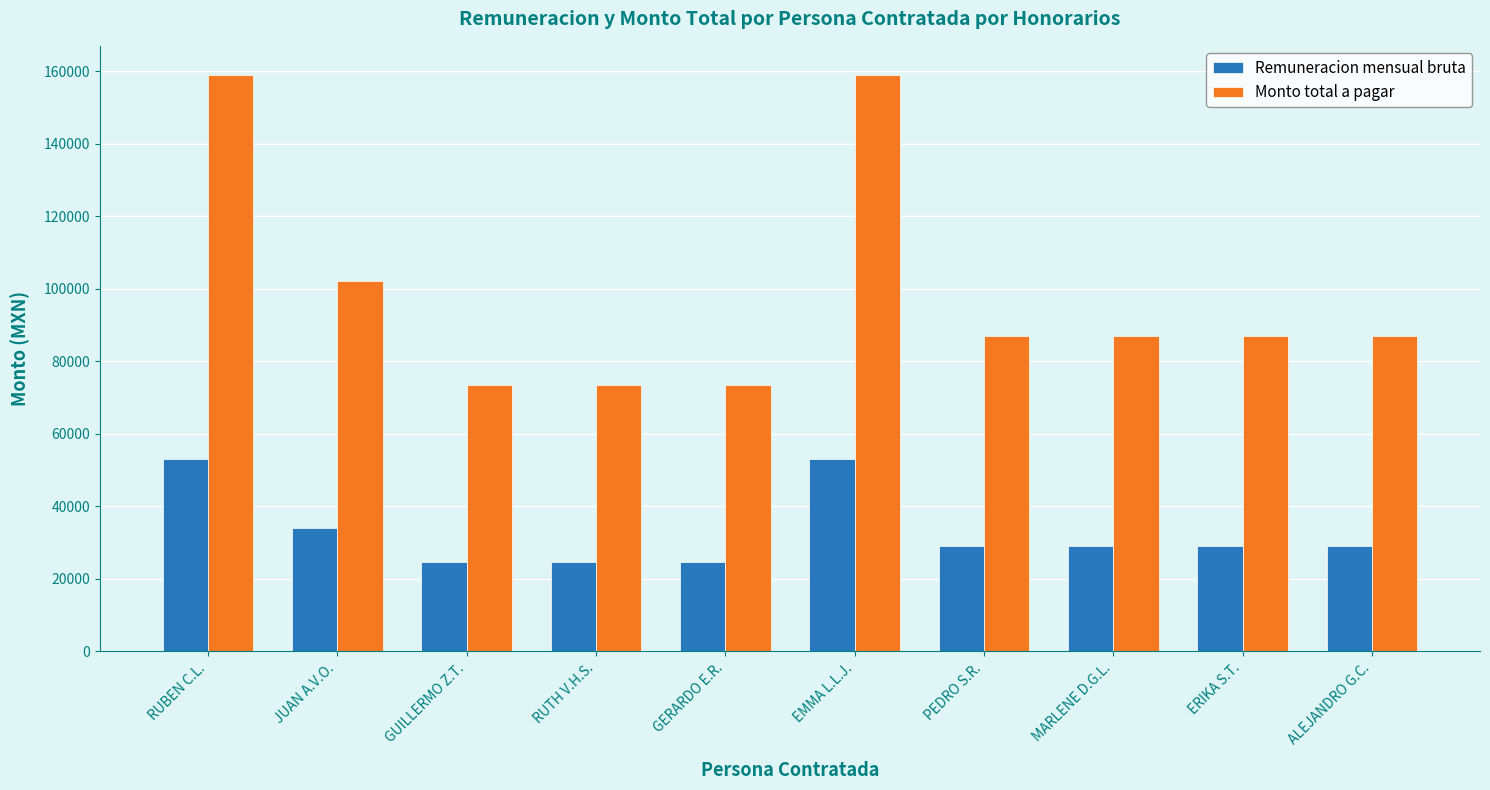

At GUILLERMO Z.T., list the series in order from largest to smallest.

Monto total a pagar, Remuneracion mensual bruta